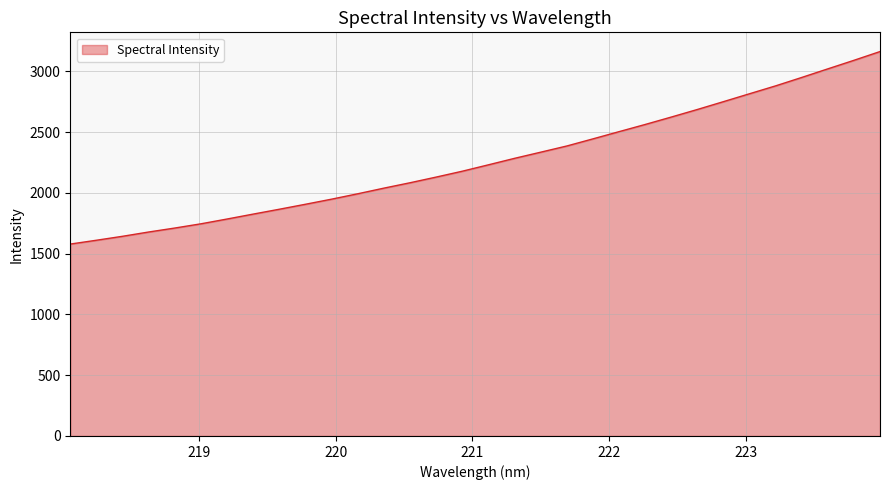

What is the minimum value shown in the chart?

1578.9